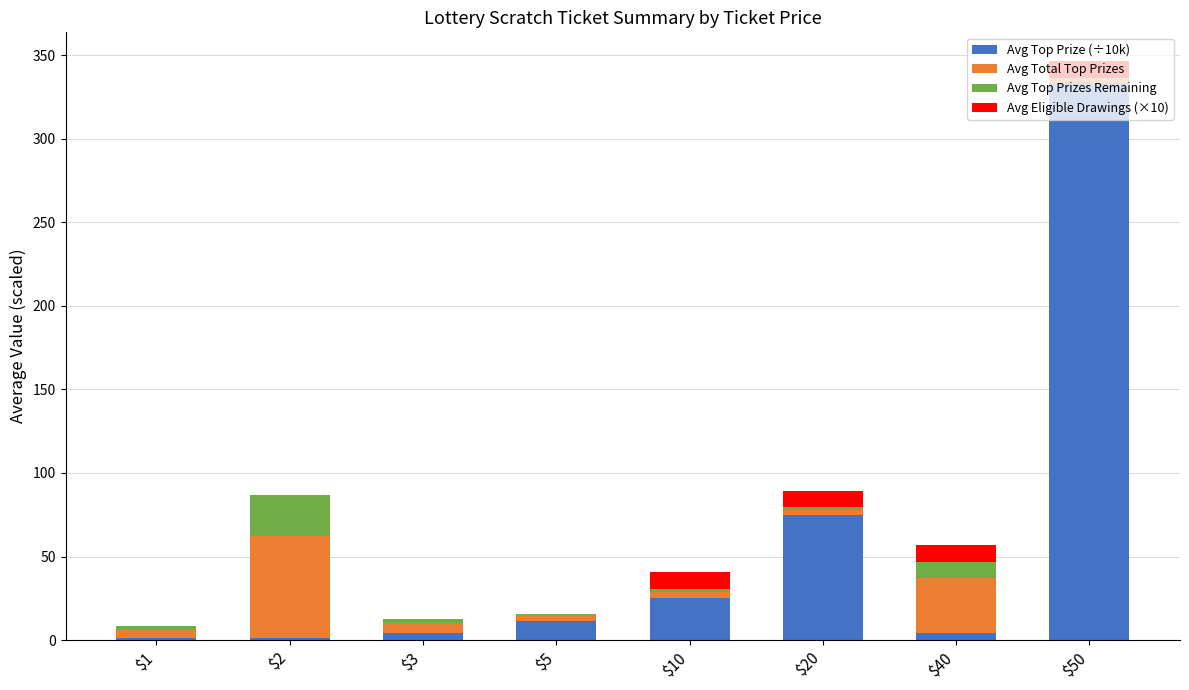

What is the average value of the Avg Top Prize (÷10k) series?

56.9